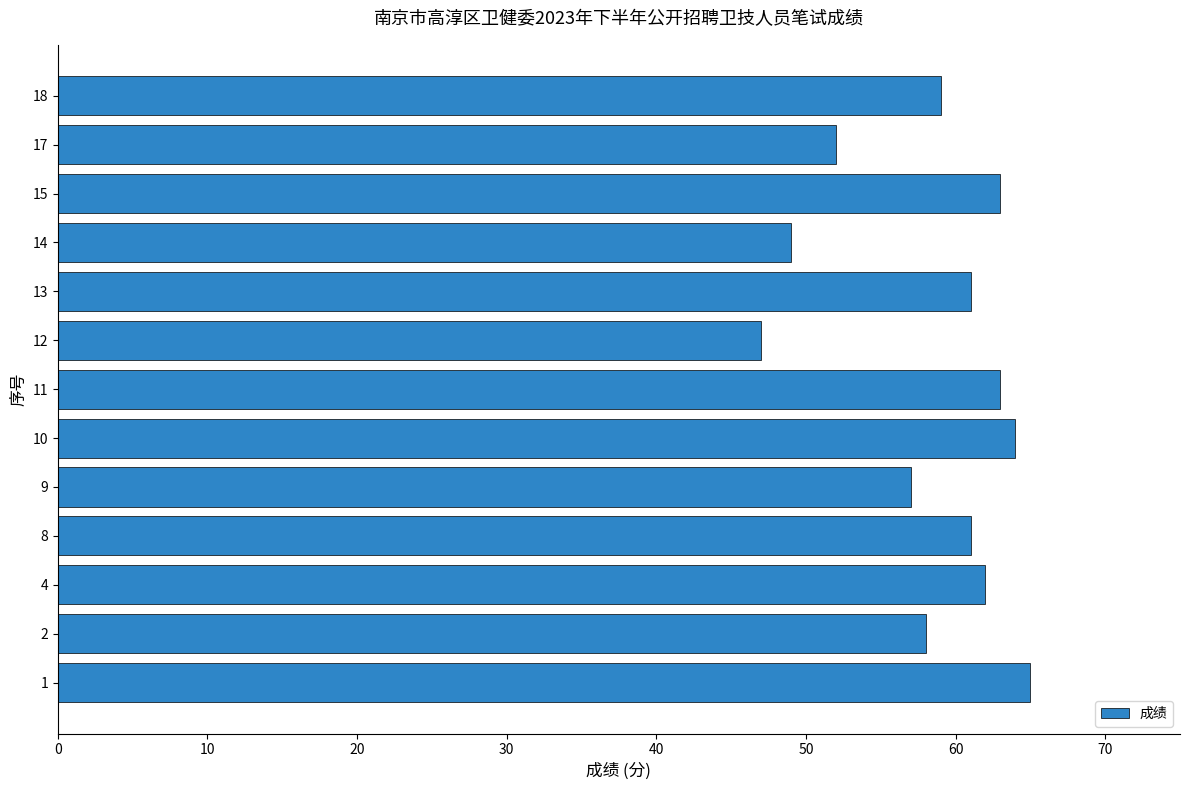

How many bars are there in total?

13